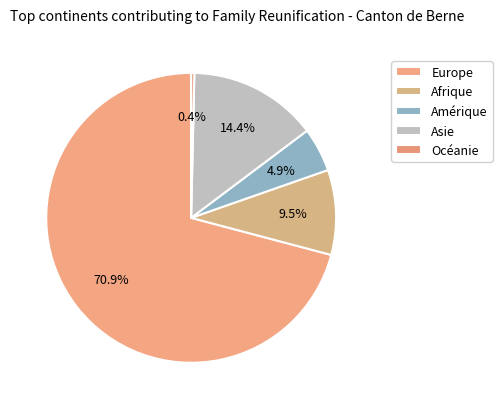

To the nearest percent, what is the difference between the Asie and Europe slice percentages?

56%